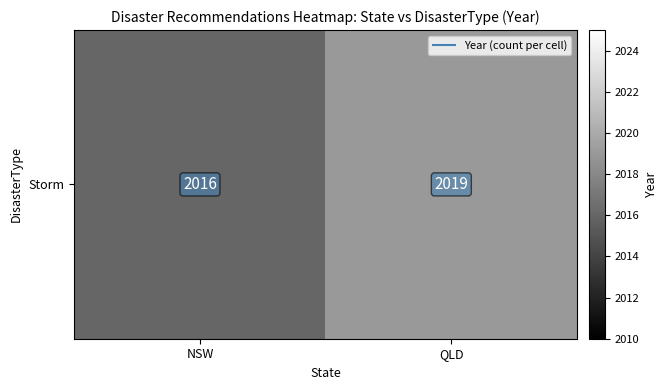

Is it true that the value at QLD is 2019?

True